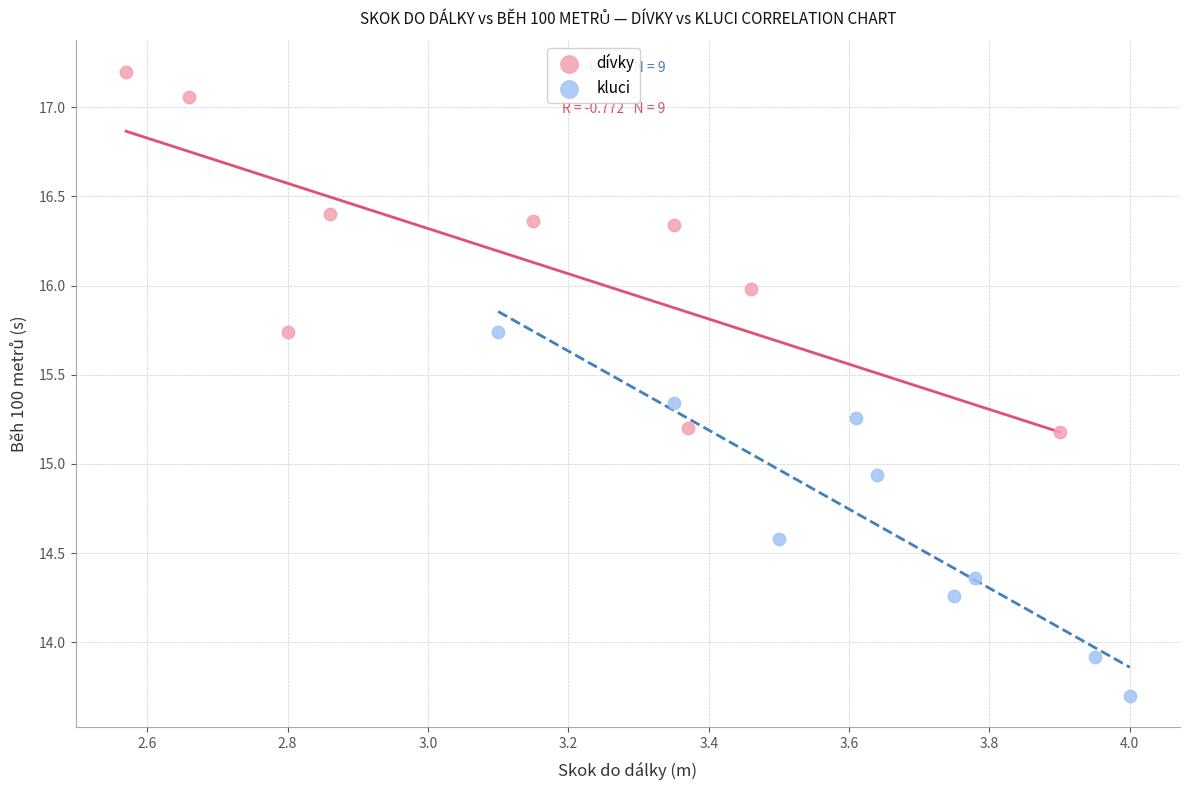

Which series contains the lowest Y value?

kluci